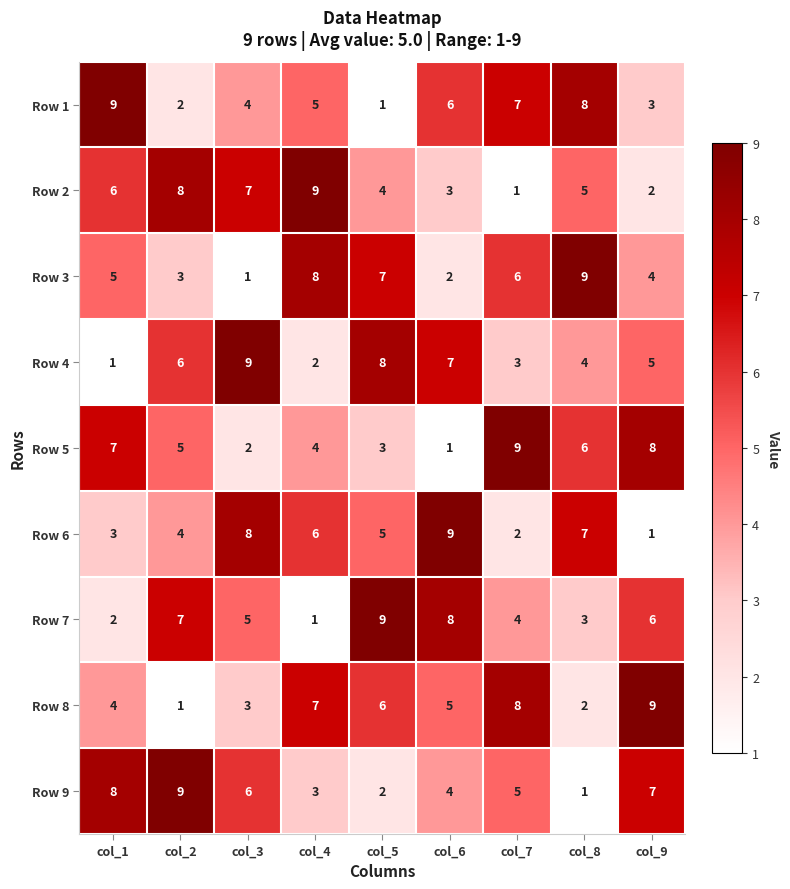

What is the difference between the highest and lowest values at col_8?

8